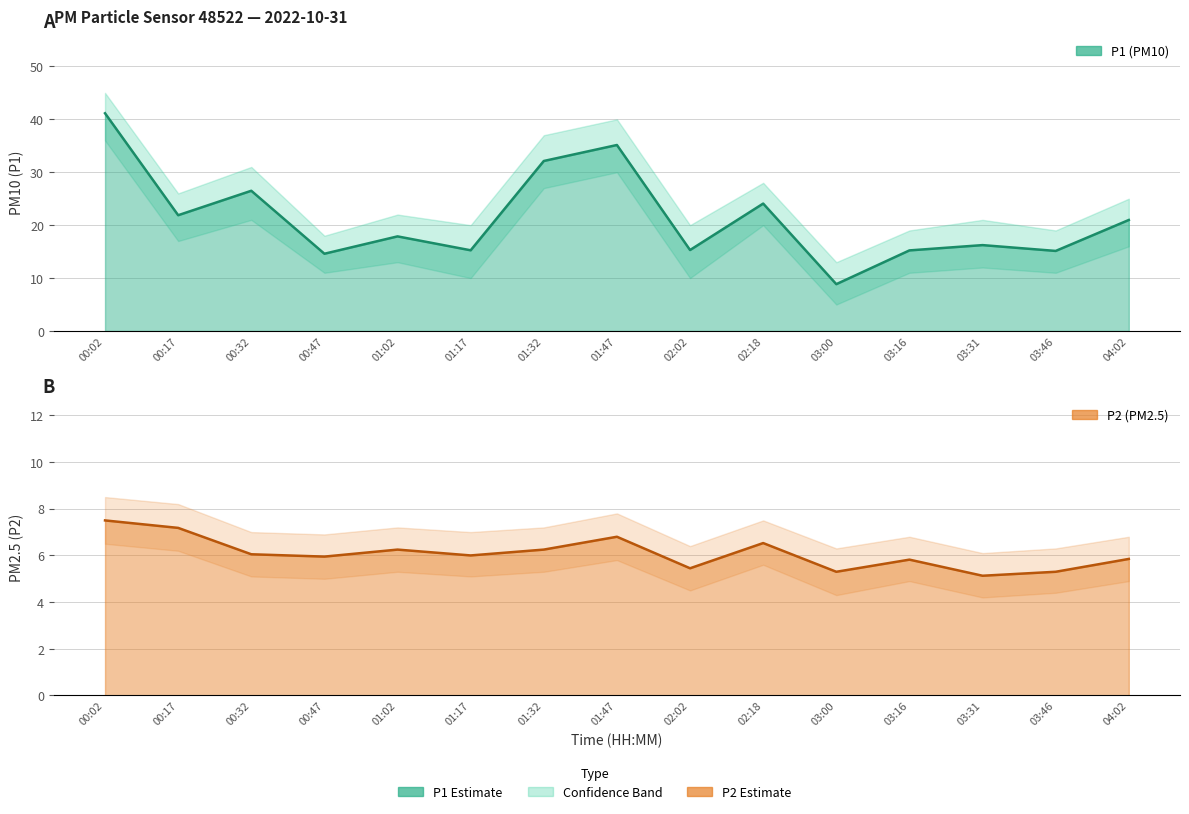

What are all the series names shown in the legend?

P1, P2